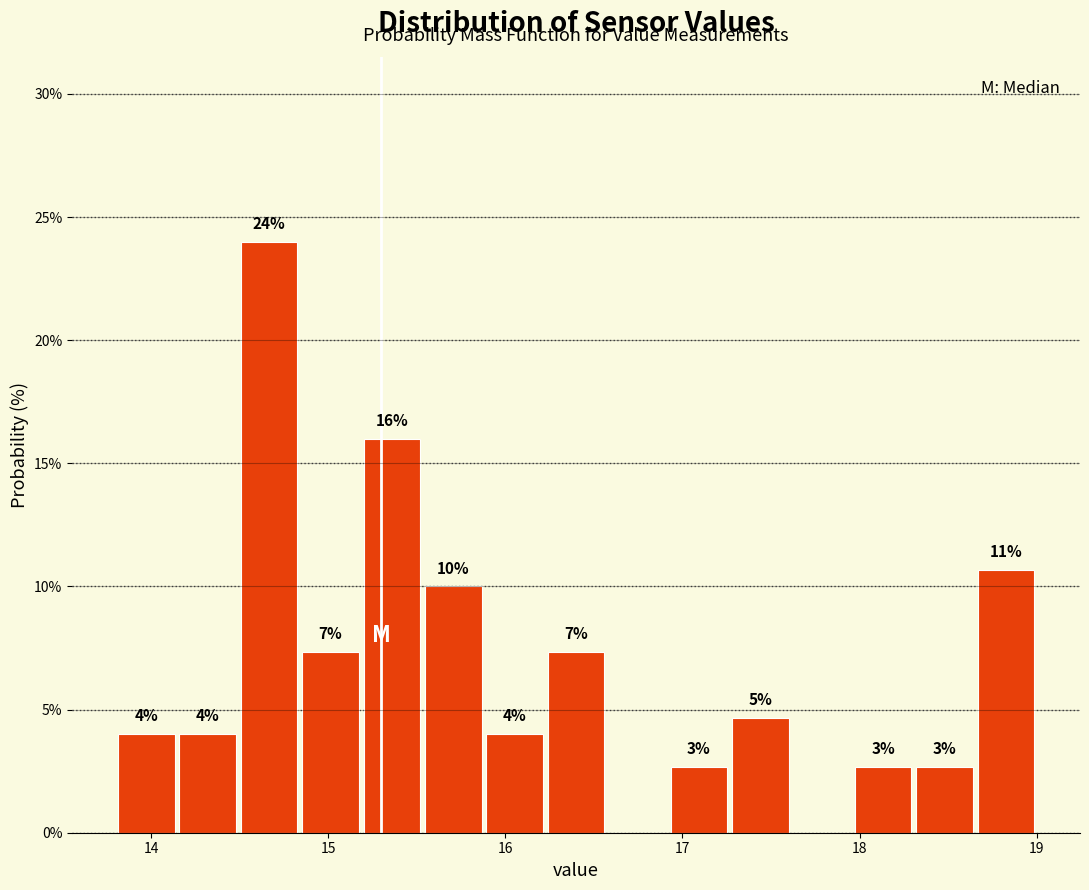

Around what value on the x-axis is the tallest bar? Give the approximate position of its centre, as read against the axis.

14.7